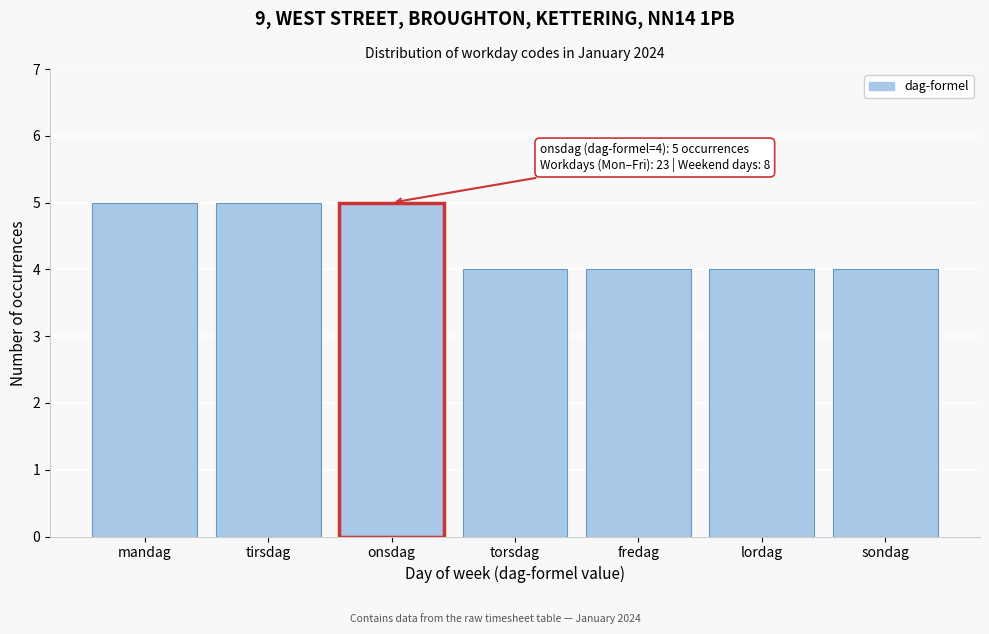

Reading right to left, list all the values displayed in this chart.

4	4	4	4	5	5	5